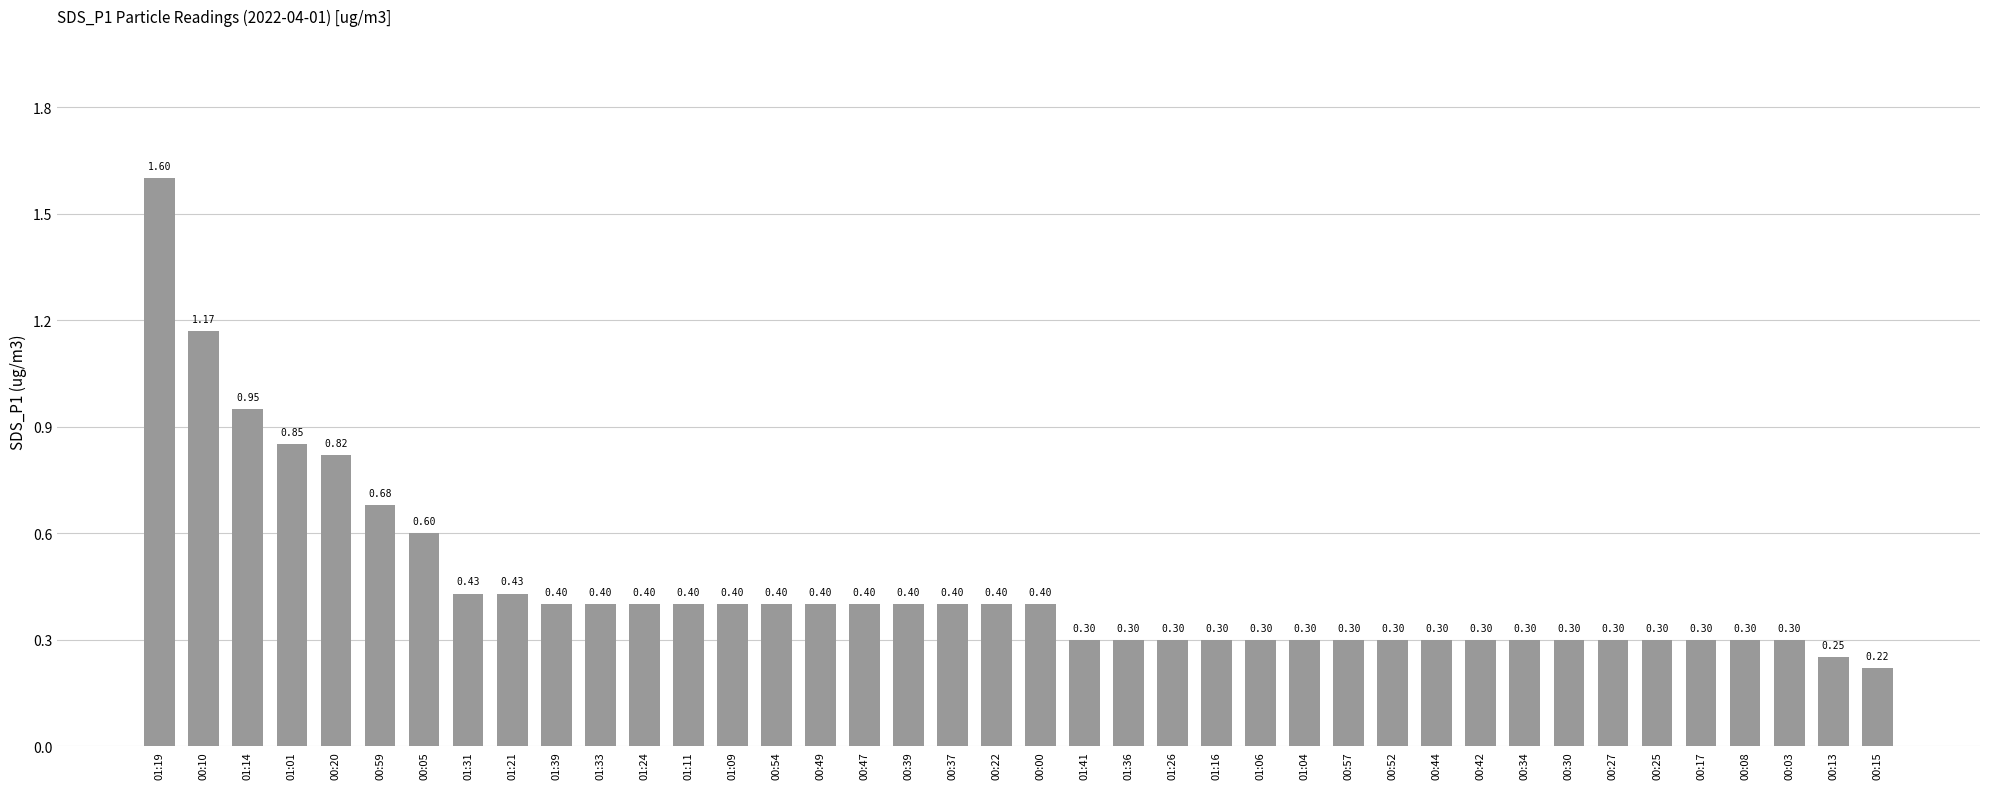

Which category has the highest value across all series?

01:19